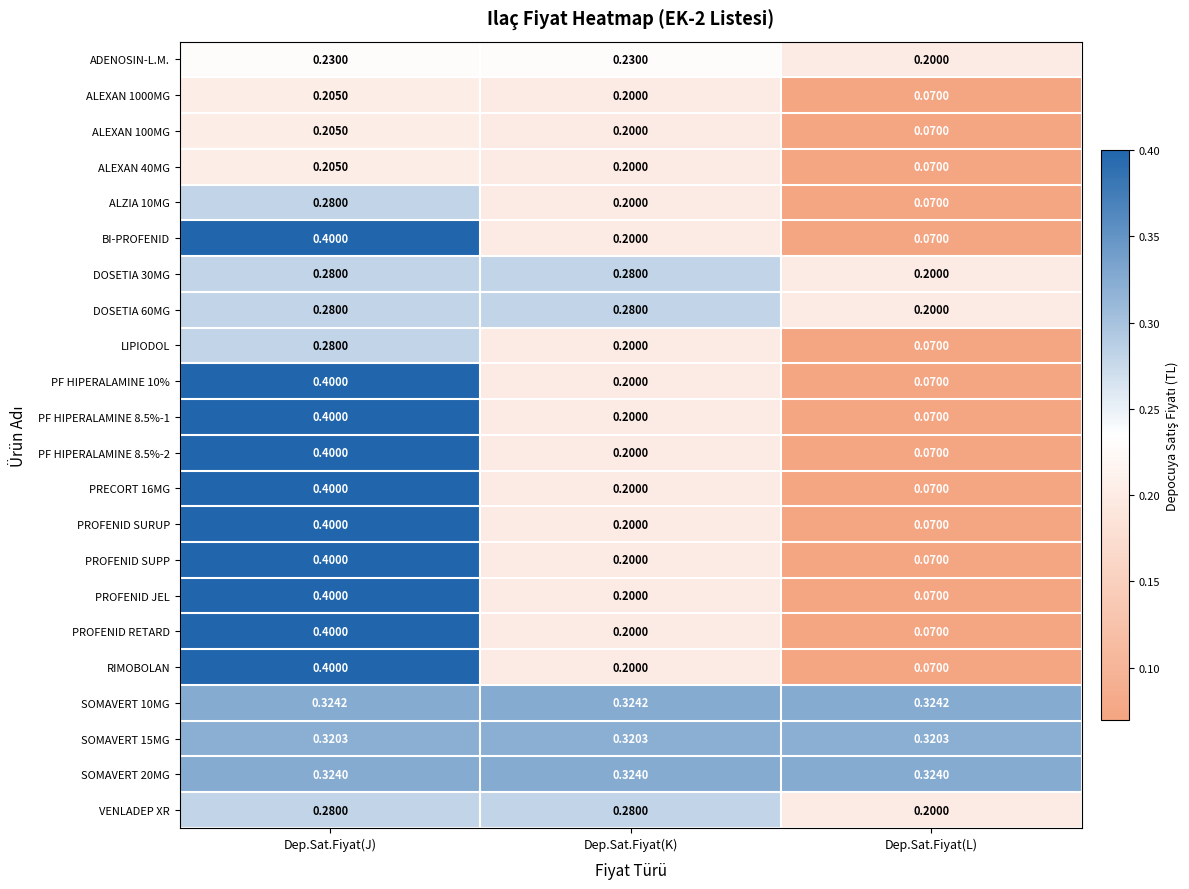

Is the value of PF HIPERALAMINE 8.5%-1 at Dep.Sat.Fiyat(K) greater than the value of SOMAVERT 20MG at Dep.Sat.Fiyat(L)?

No